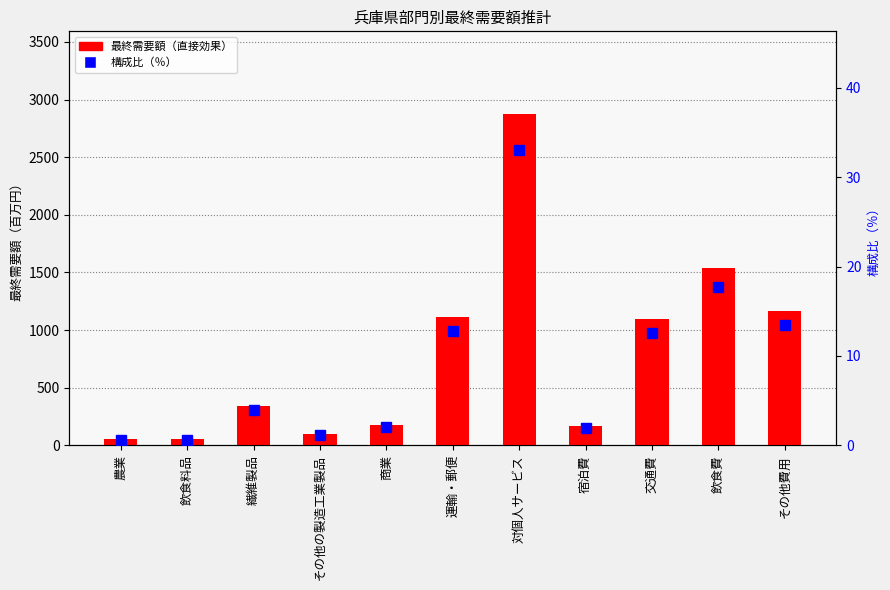

Which series has the largest total across all categories?

最終需要額